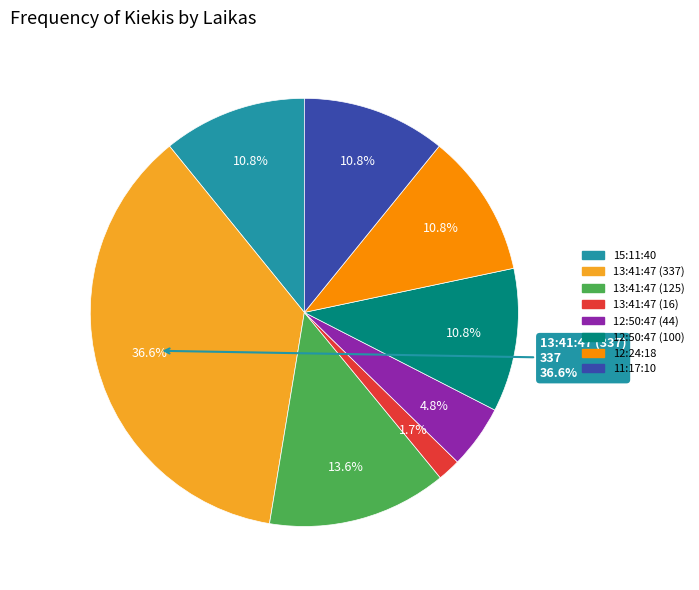

True or false: 13:41:47 (125) accounts for 14% of the total.

True